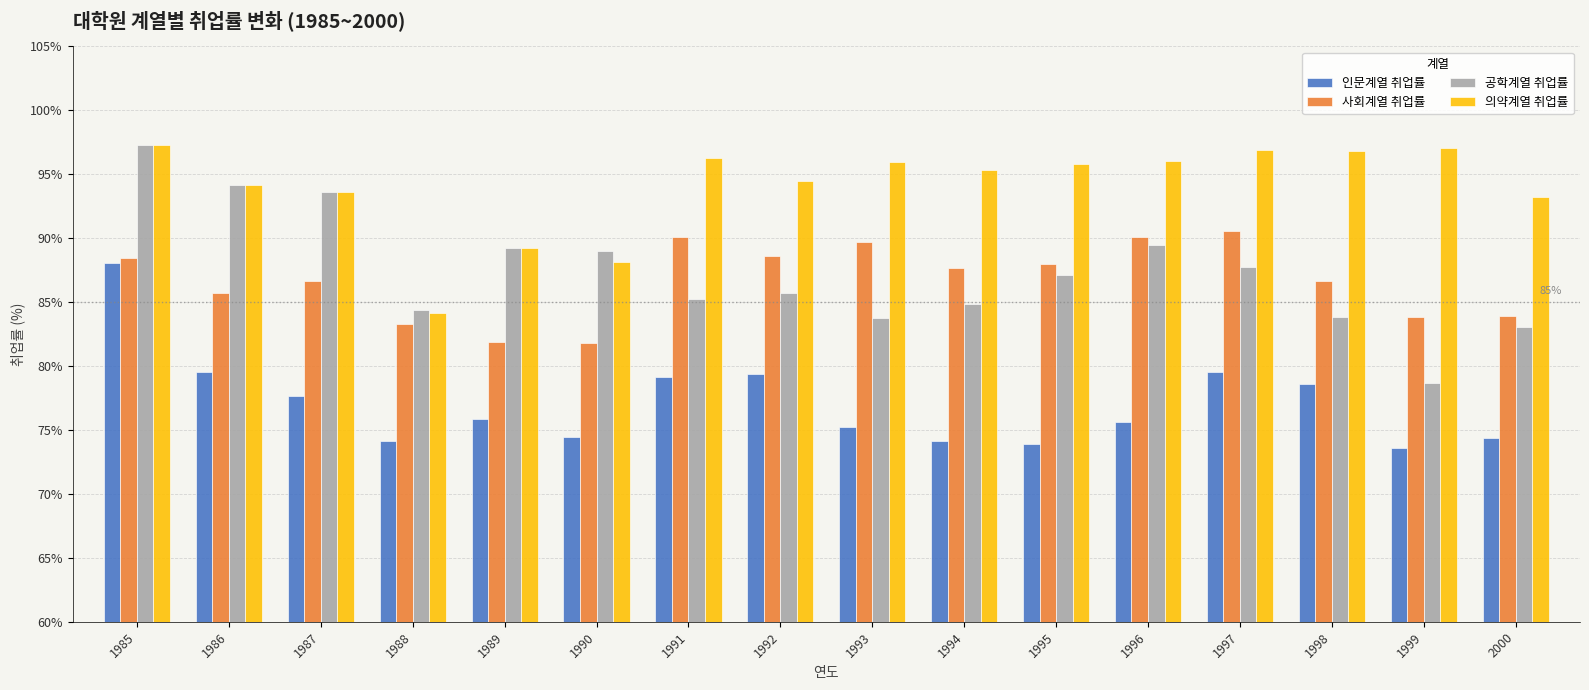

What is the difference between the maximum and minimum values in the 인문계열 취업률 series?

14.5